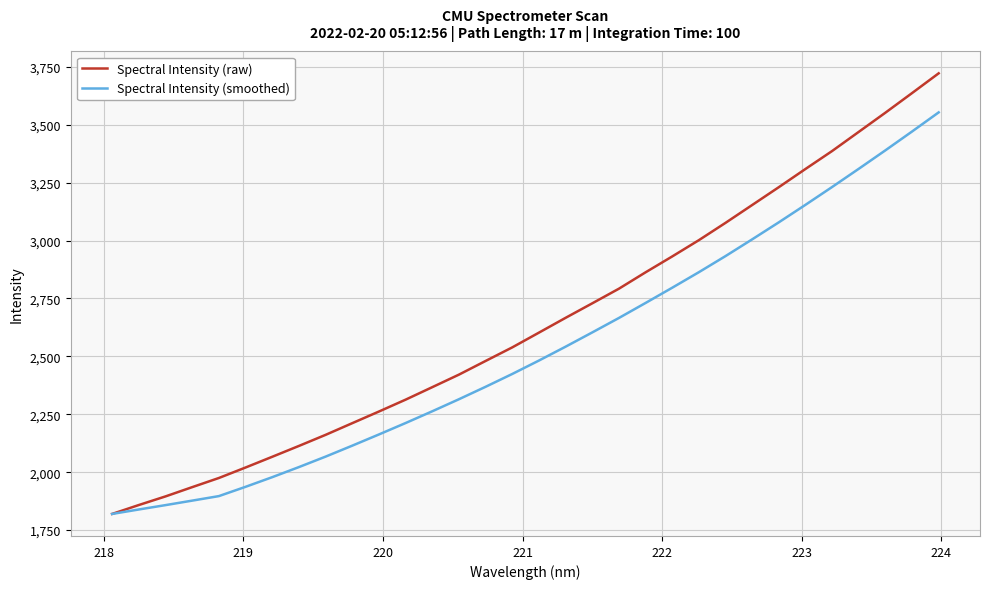

Reading left to right, extract all data points from this chart.

Spectral Intensity (raw): 1819.7	1858.1	1895.3	1935.3	1974.9	2020.2	2066.5	2113.4	2161.2	2211.7	2262.0	2313.3	2367.2	2421.4	2480.4	2539.1	2602.7	2666.6	2729.3	2792.4	2863.2	2931.8	3002.1	3076.8	3153.8	3230.8	3309.4	3386.9	3469.6	3552.4	3637.0	3722.4
Spectral Intensity (smoothed): 1819.7	1838.9	1857.7	1877.1	1896.7	1936.8	1978.4	2022.0	2067.2	2114.6	2163.0	2212.3	2263.1	2315.1	2368.8	2424.3	2482.2	2542.0	2603.6	2666.0	2730.9	2796.7	2863.8	2933.3	3005.5	3079.1	3154.6	3231.6	3310.1	3389.8	3471.1	3553.7